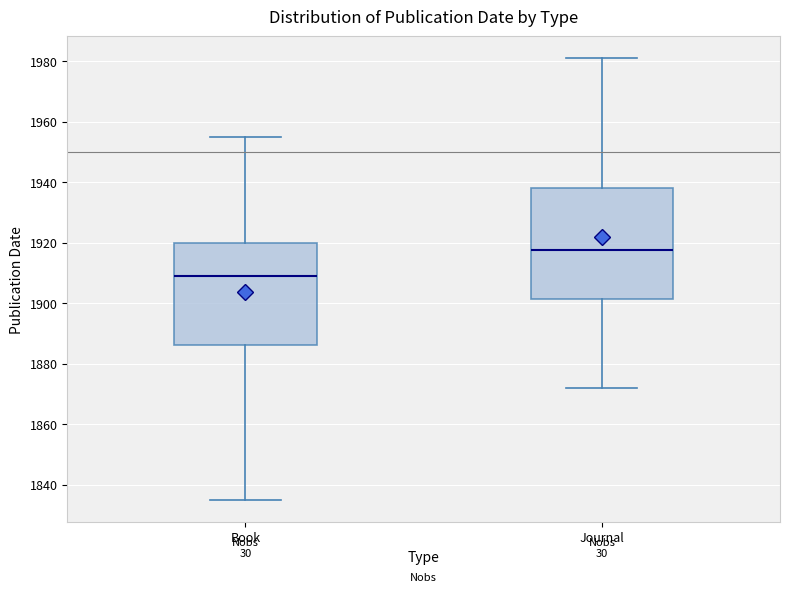

Reading left to right, transcribe this box plot: for each box, give where its median line is, the range the box spans, and where its two whiskers end, as read against the y-axis. The values are not printed on the chart, so give them approximately, as read against the axis.

Book: median 1910, box 1886 to 1920, whiskers 1836 to 1956
Journal: median 1918, box 1902 to 1938, whiskers 1872 to 1982